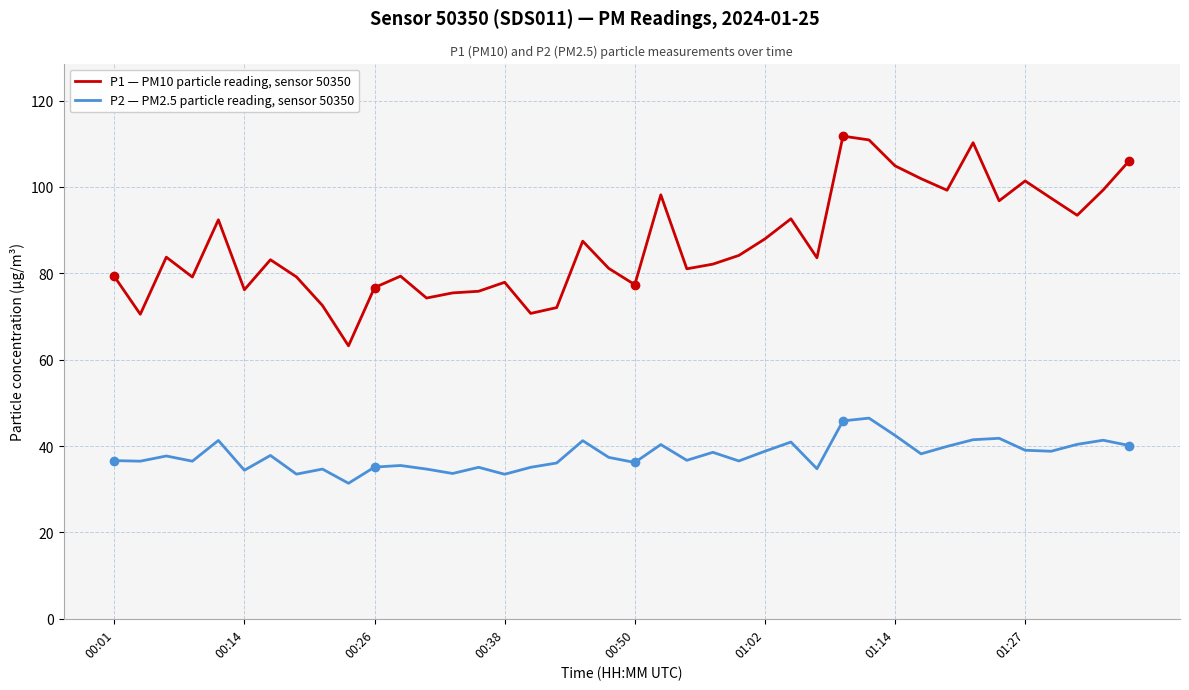

What is the difference between the maximum and minimum values in the P2 — PM2.5 particle reading, sensor 50350 series?

15.1